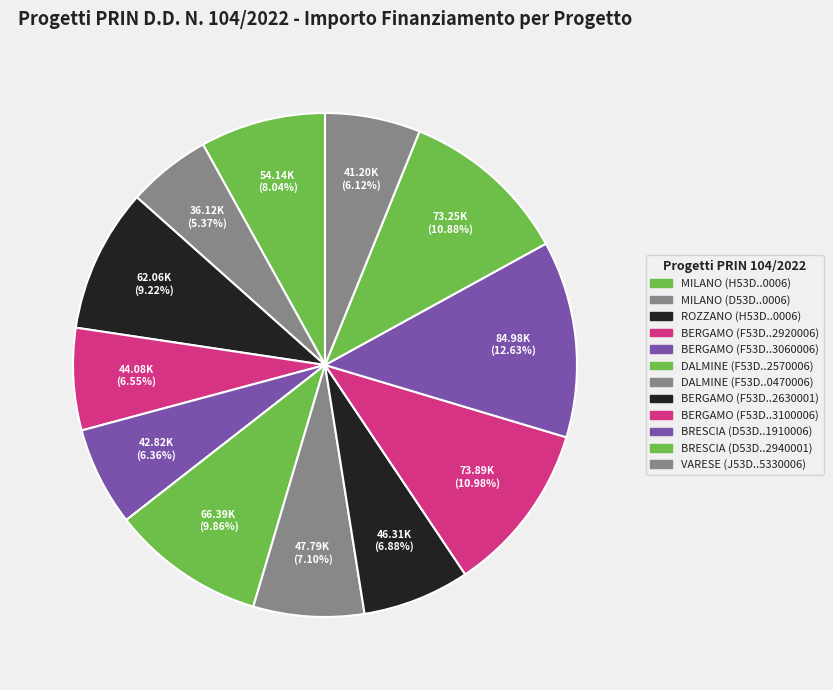

How many segments does this pie chart have?

12